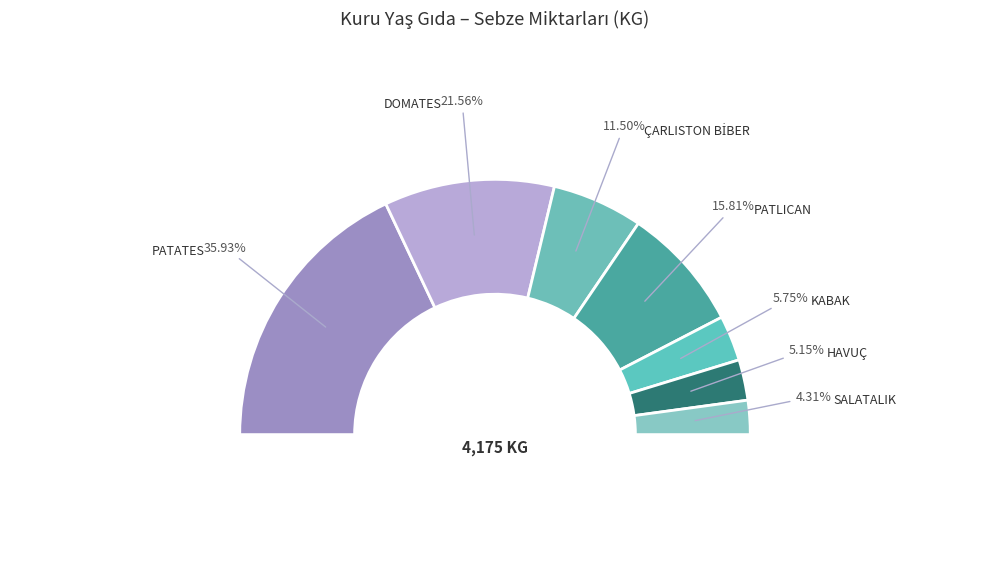

To the nearest percent, what portion does PATLICAN represent?

16%